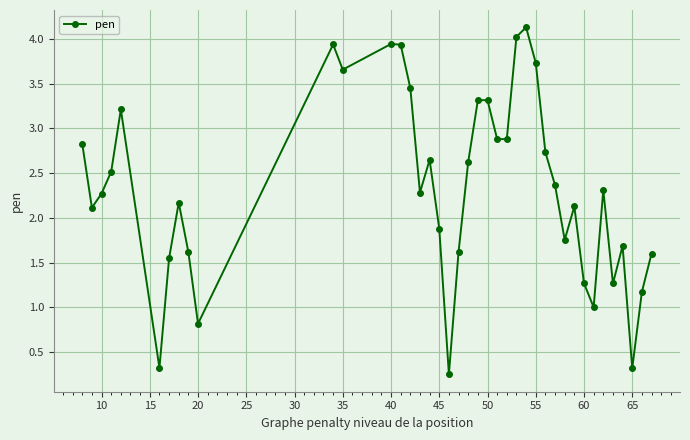

What is the average value?

2.3